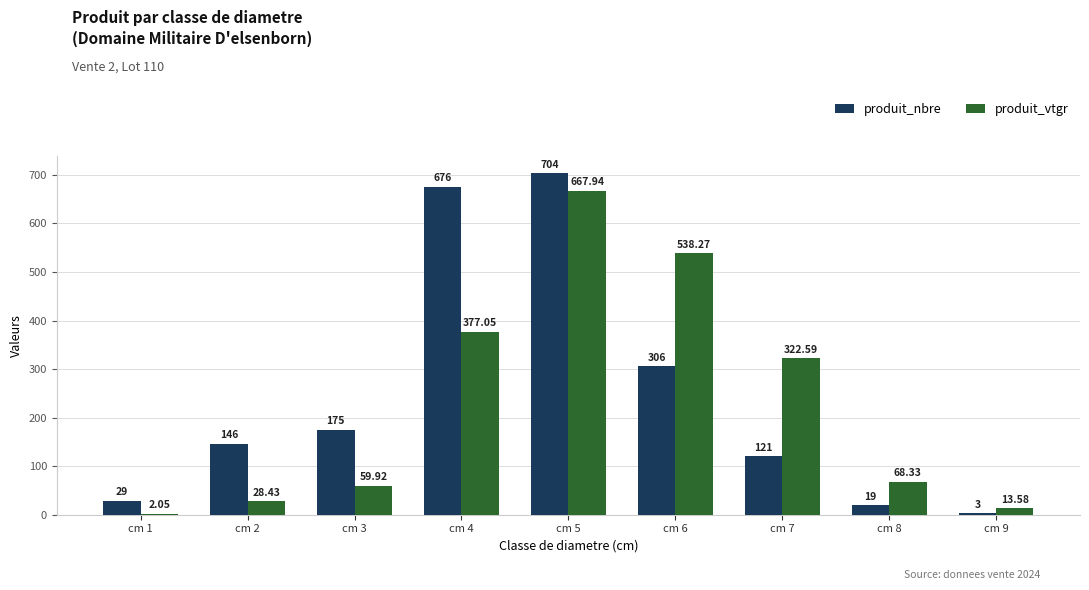

Which series changed the most between cm 3 and cm 9?

produit_nbre